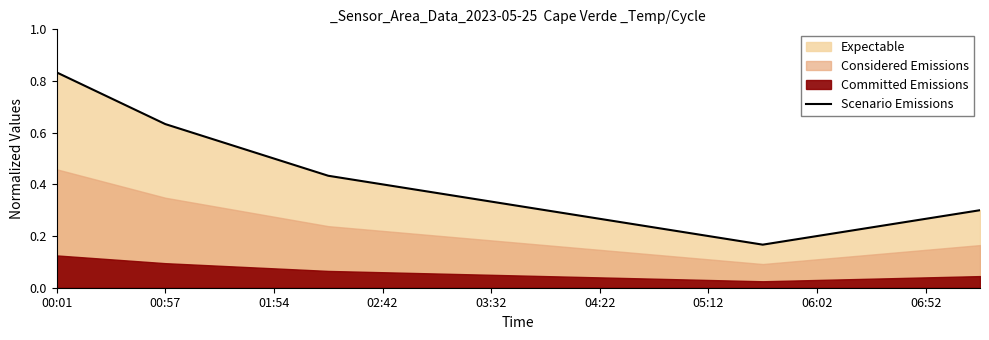

What is the sum of all values?

7.0